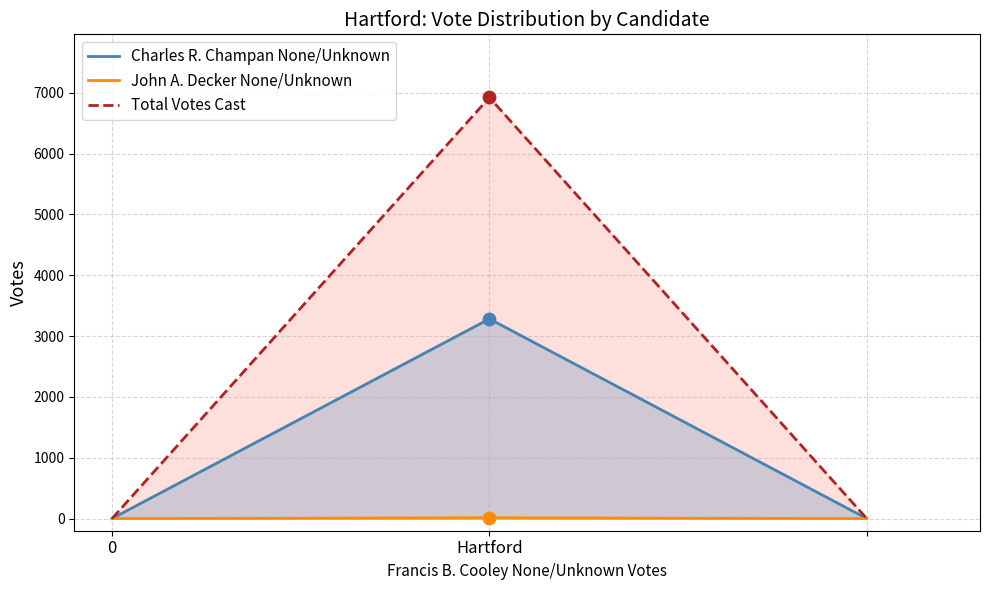

Which series has the largest Y range (max minus min)?

Total Votes Cast